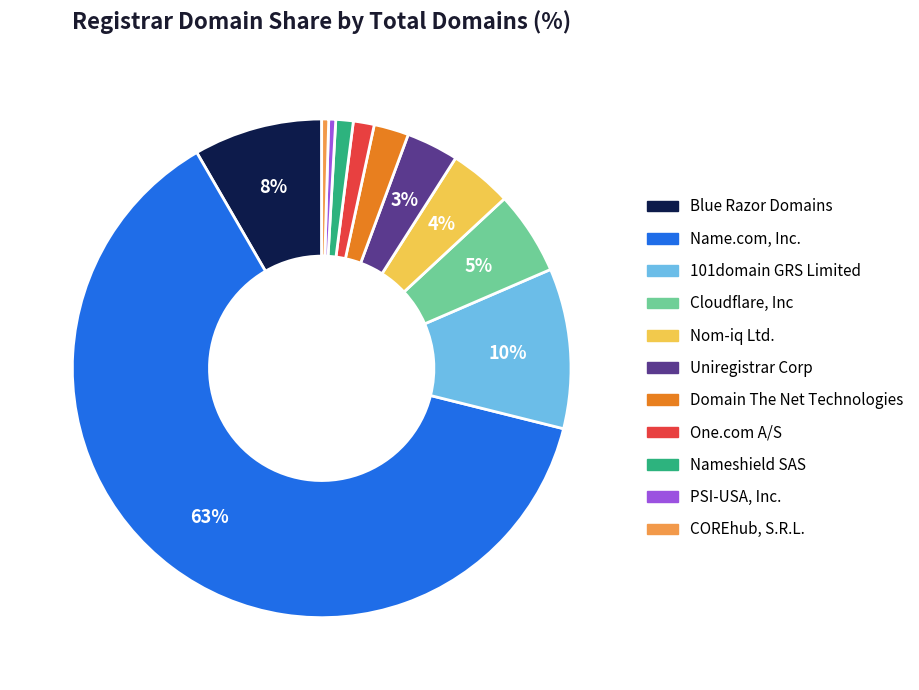

Count the number of slices in the pie.

11